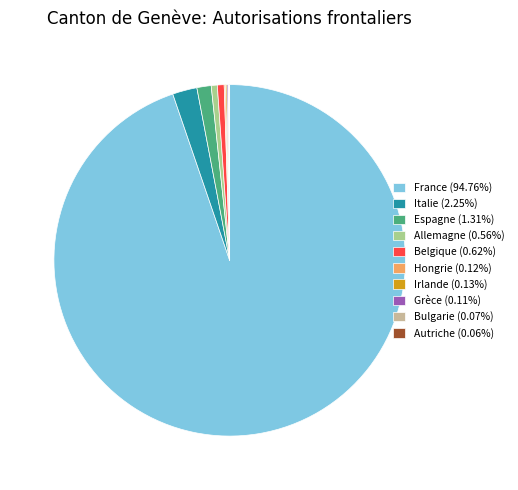

Does any single category account for the majority?

Yes